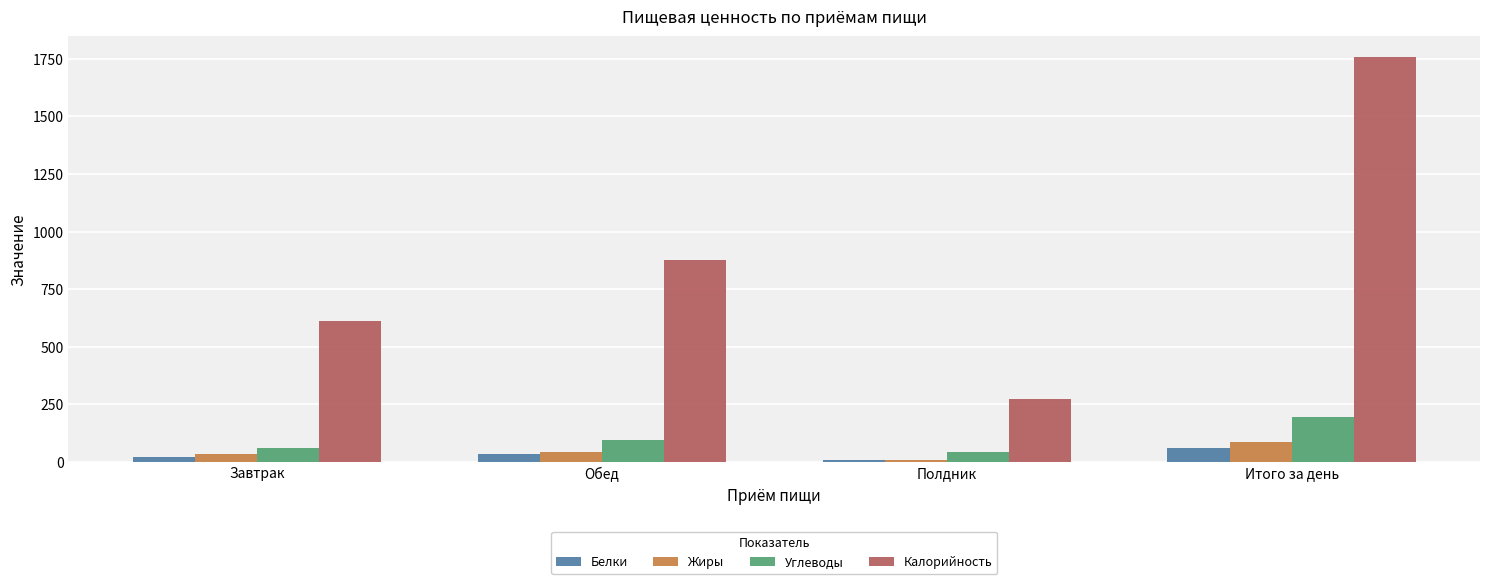

What is the value of the Углеводы bar at the 2nd from the left?

93.5